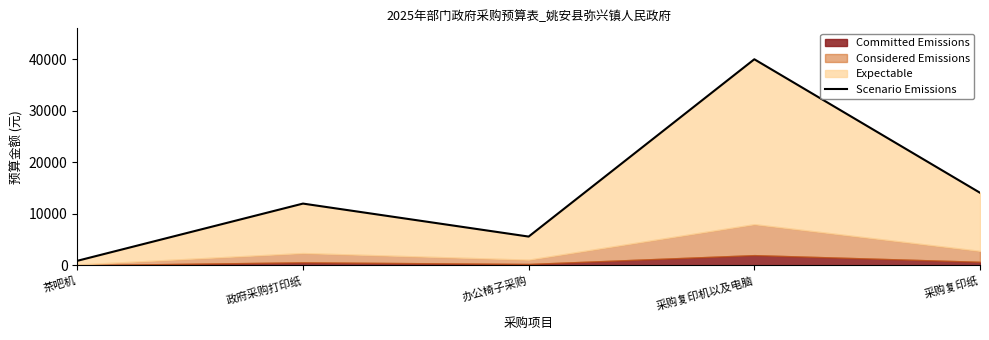

Which category has the highest value across all series?

采购复印机以及电脑